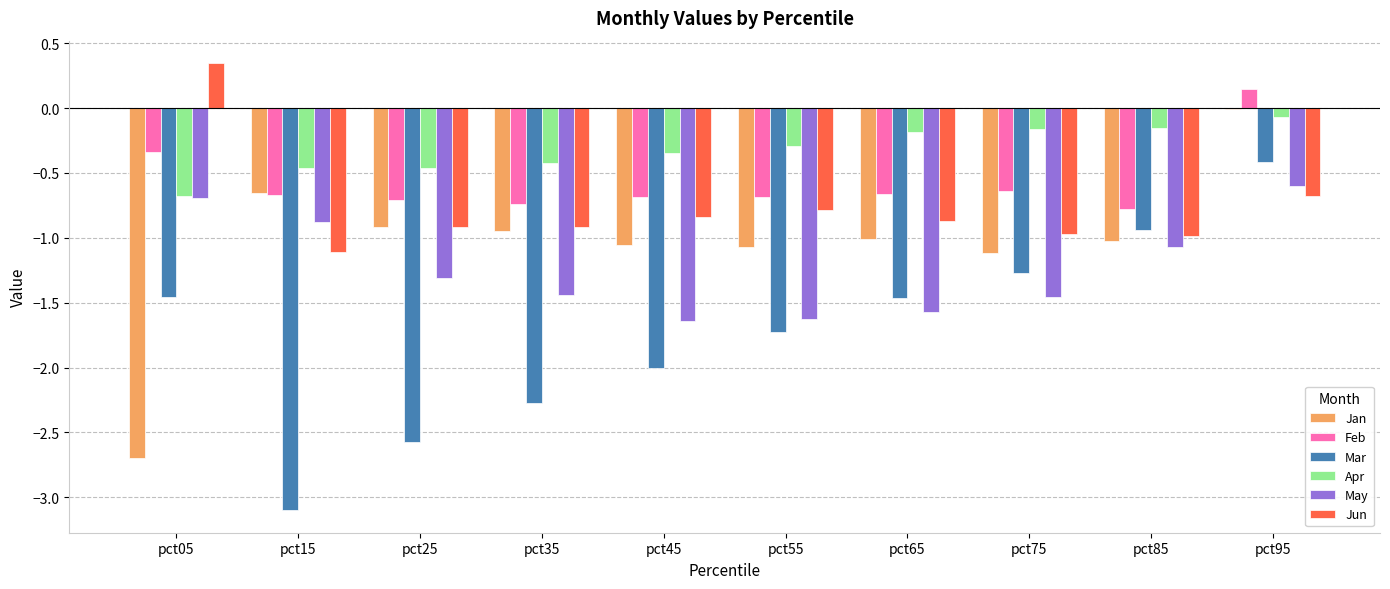

At which label does Feb reach its peak?

pct95